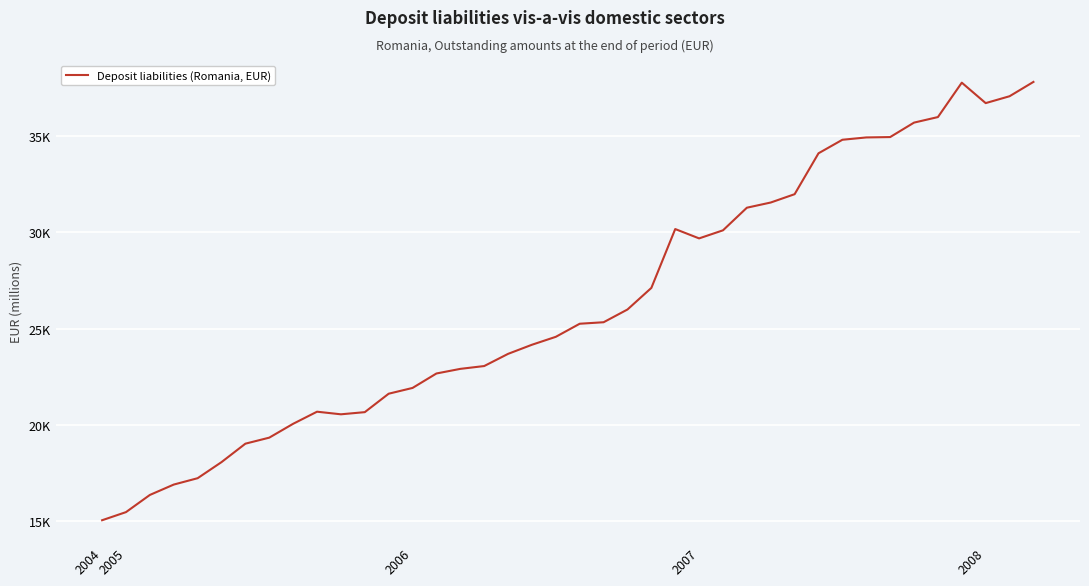

True or false: the data has more than 1 interior local peaks.

True